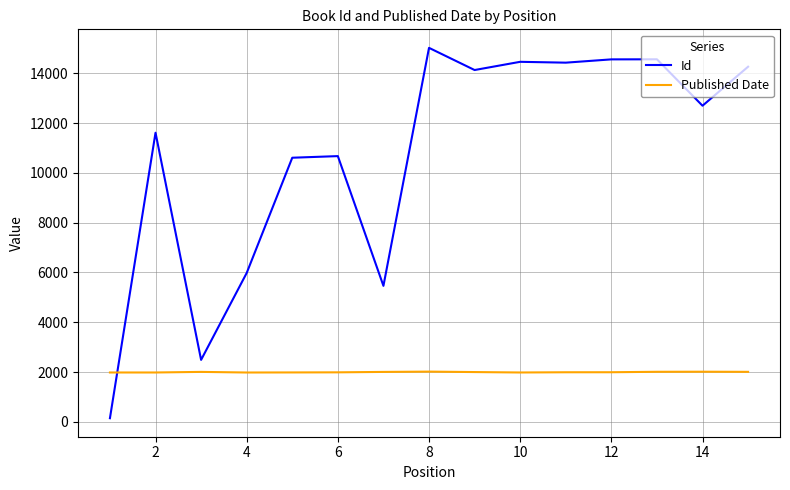

True or false: Published Date and Id cross at least once.

True